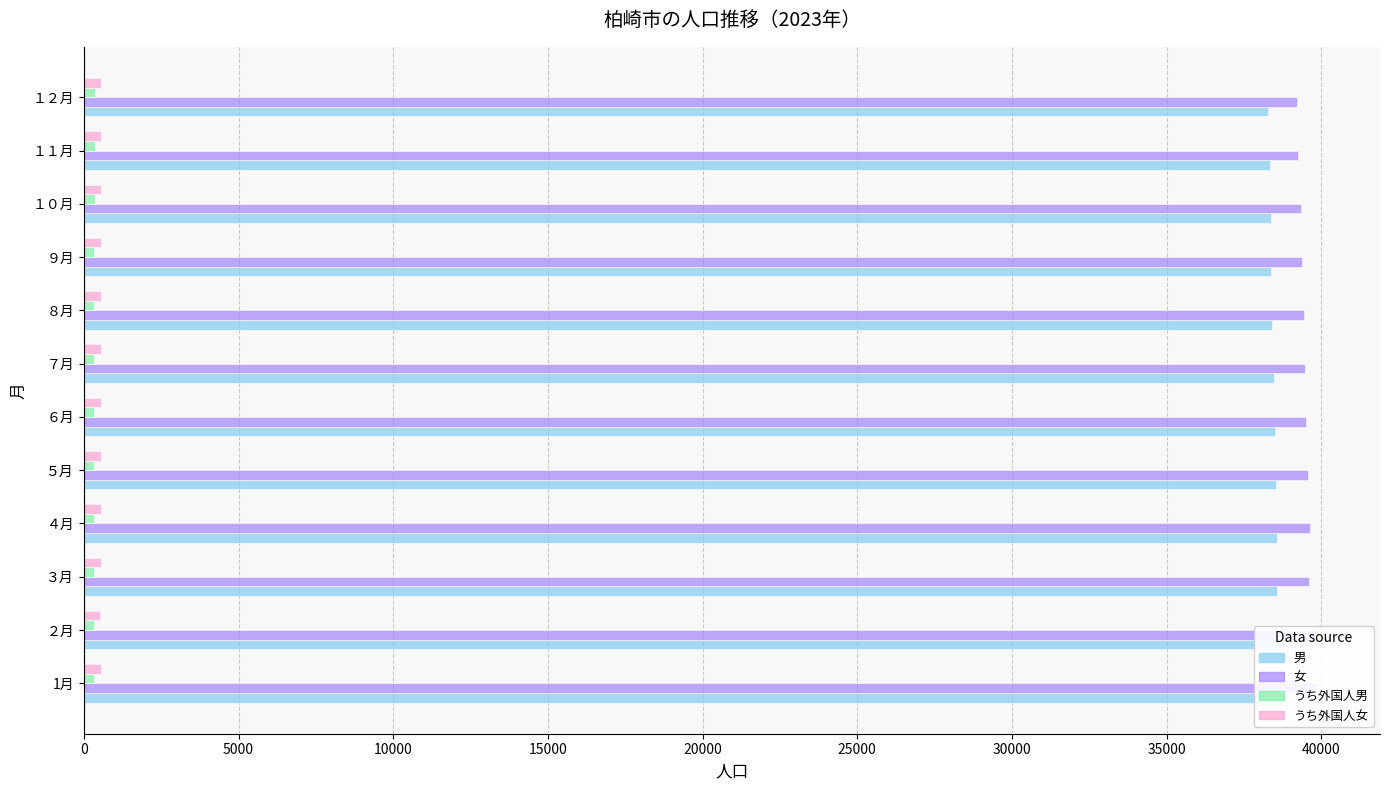

Which series has the largest range (max minus min)?

女